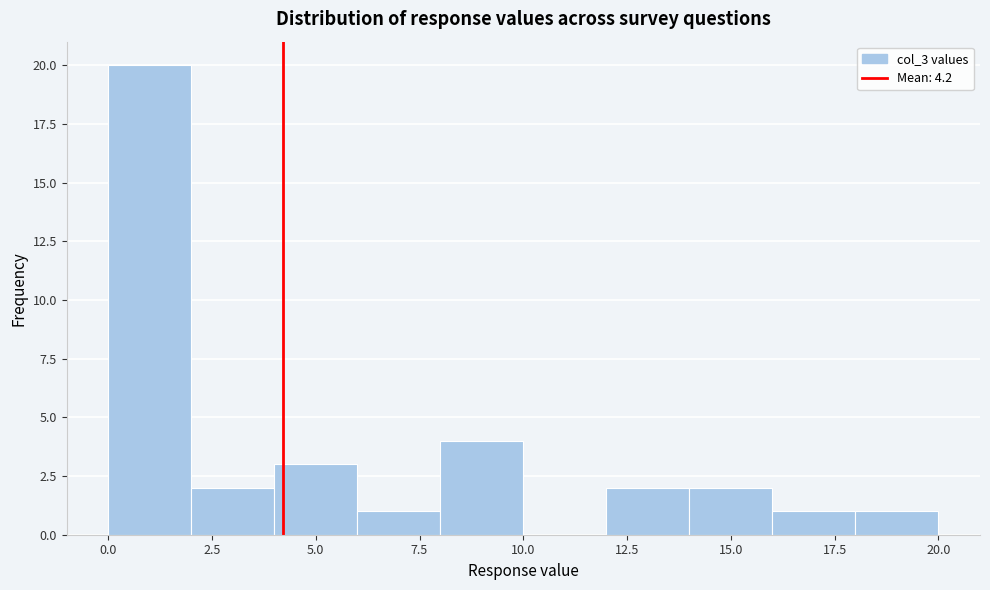

Over which range of the x-axis is the bar tallest?

0 to 2